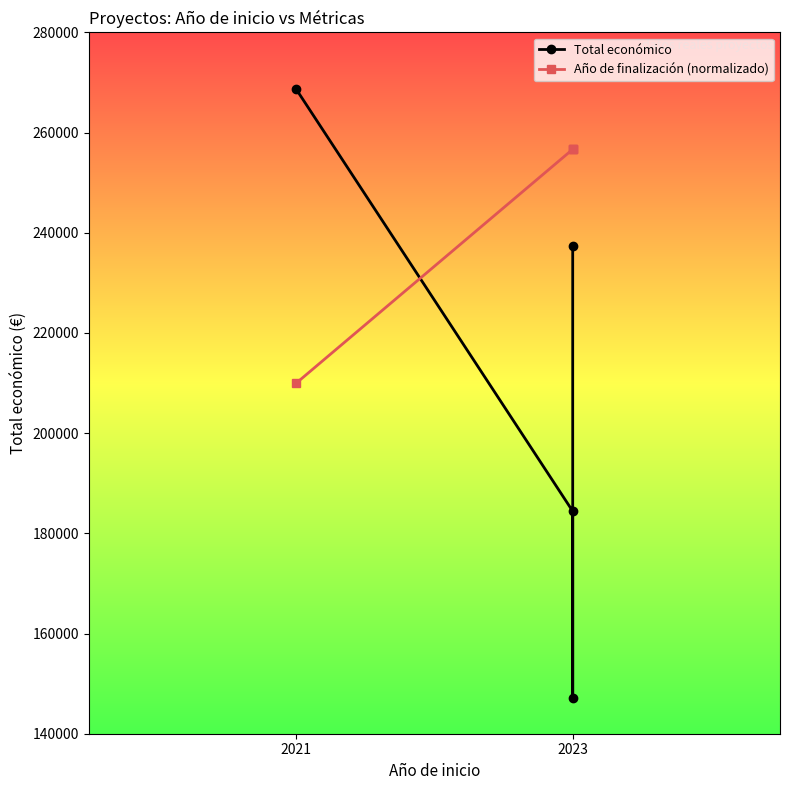

True or false: Total económico and Año de finalización (normalizado) cross at least once.

True